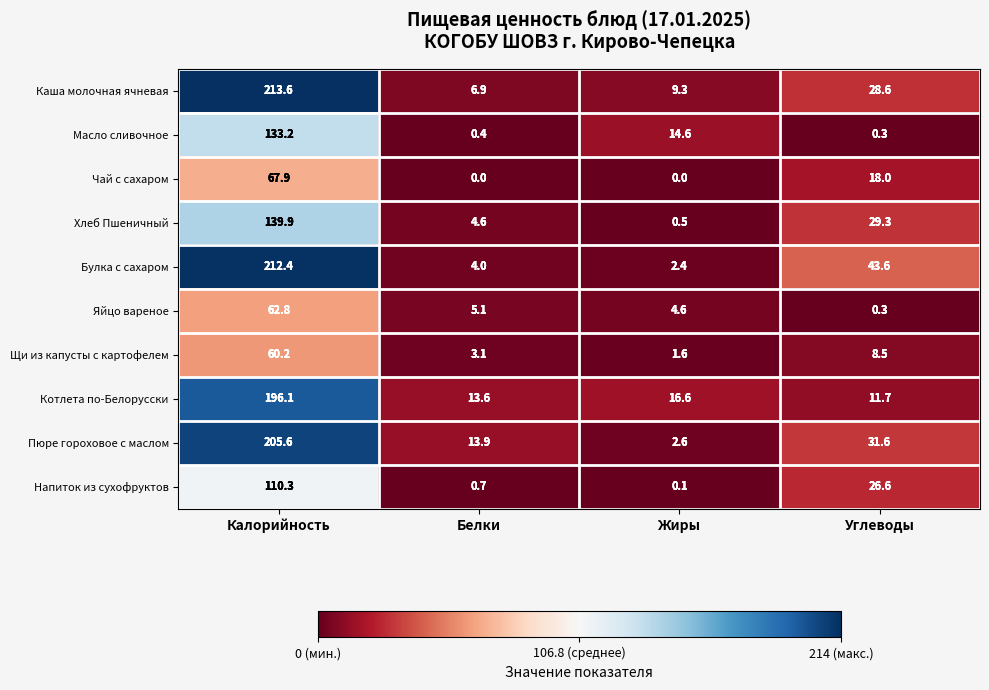

At Белки, list the series in order from smallest to largest.

Чай с сахаром, Масло сливочное, Напиток из сухофруктов, Щи из капусты с картофелем, Булка с сахаром, Хлеб Пшеничный, Яйцо вареное, Каша молочная ячневая, Котлета по-Белорусски, Пюре гороховое с маслом